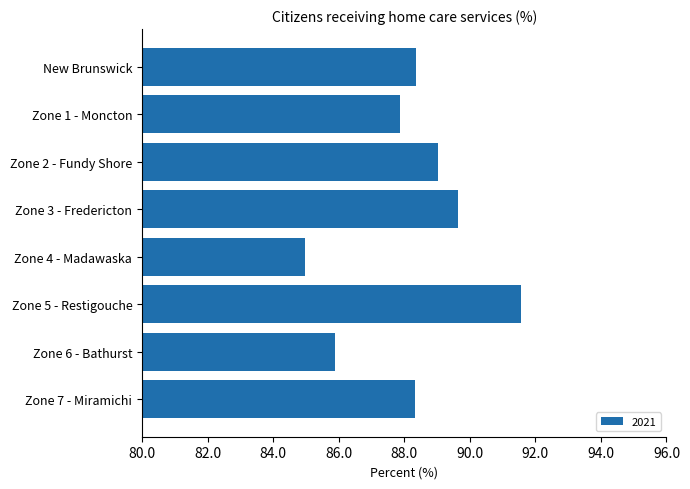

What is the value of the 2nd bar from the top?

87.9